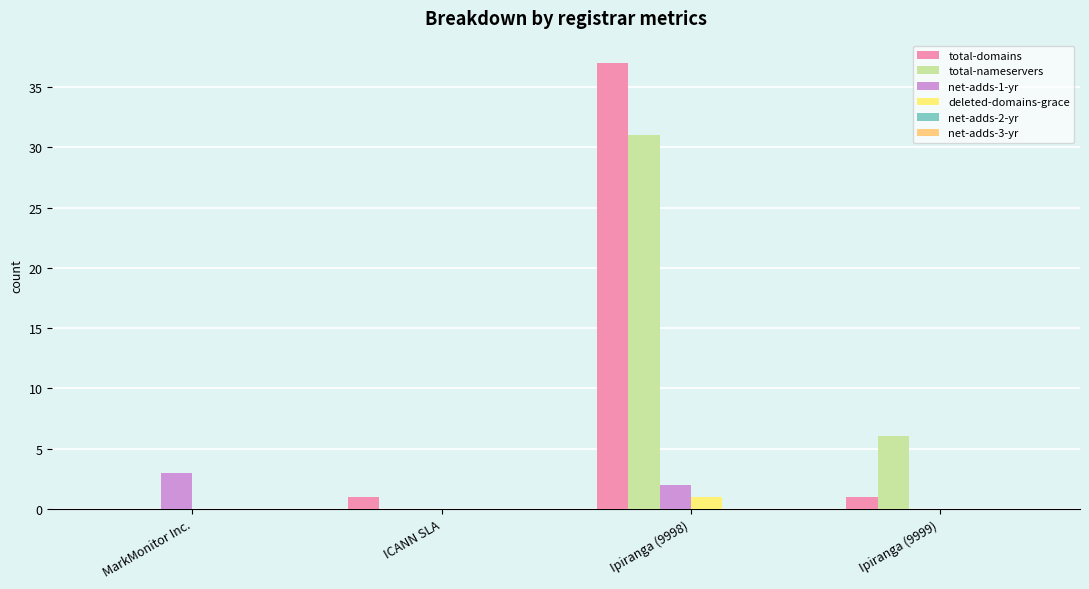

Reading left to right, transcribe all the data shown in this chart.

total-domains: MarkMonitor Inc.=0	ICANN SLA=1	Ipiranga (9998)=37	Ipiranga (9999)=1
total-nameservers: MarkMonitor Inc.=0	ICANN SLA=0	Ipiranga (9998)=31	Ipiranga (9999)=6
net-adds-1-yr: MarkMonitor Inc.=3	ICANN SLA=0	Ipiranga (9998)=2	Ipiranga (9999)=0
deleted-domains-grace: MarkMonitor Inc.=0	ICANN SLA=0	Ipiranga (9998)=1	Ipiranga (9999)=0
net-adds-2-yr: MarkMonitor Inc.=0	ICANN SLA=0	Ipiranga (9998)=0	Ipiranga (9999)=0
net-adds-3-yr: MarkMonitor Inc.=0	ICANN SLA=0	Ipiranga (9998)=0	Ipiranga (9999)=0